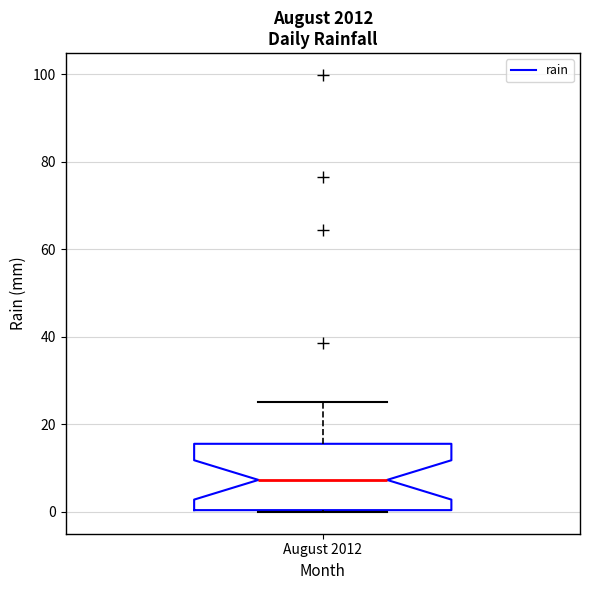

Read this box plot against the y-axis: the position of the median line, the range covered by the box, and the ends of both whiskers. The values are not printed on the chart, so give them approximately, as read against the axis.

median 8, box 0 to 16, whiskers 0 to 26